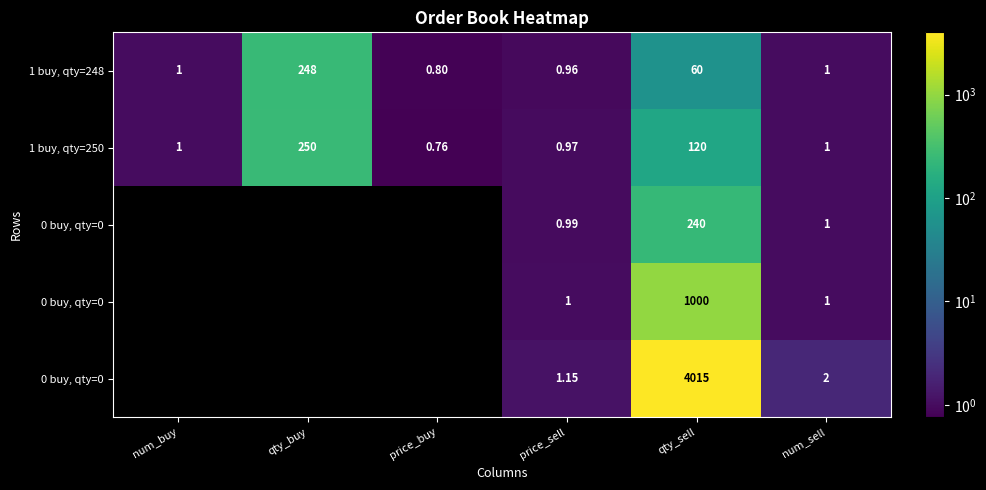

At which category does the chart reach its minimum across all series?

num_buy